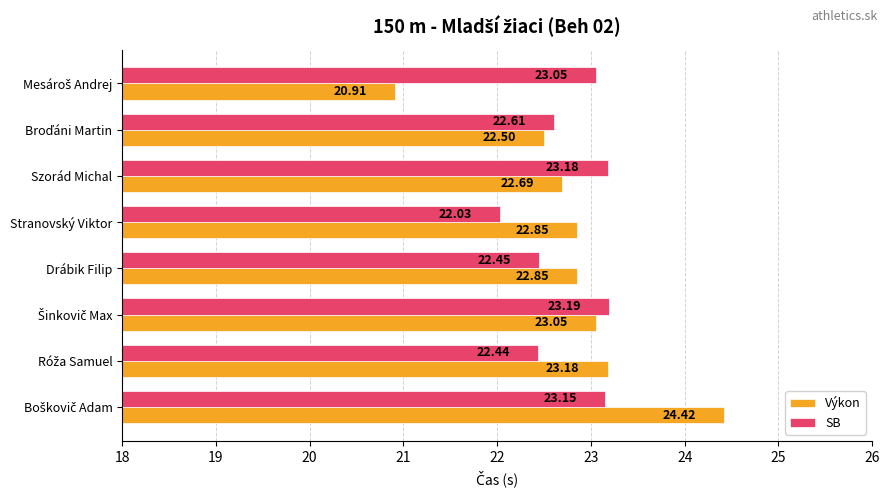

List the series in order of their peak value, lowest first.

SB, Výkon